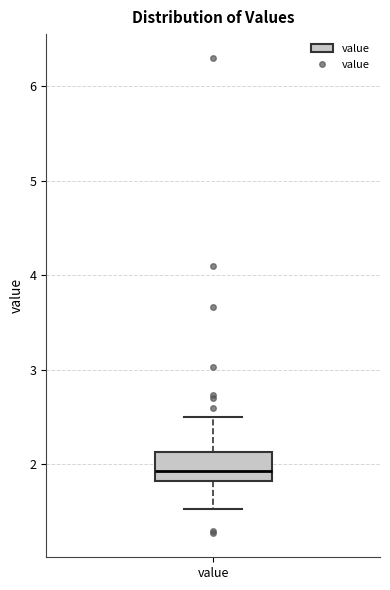

Read this box plot against the y-axis: the position of the median line, the range covered by the box, and the ends of both whiskers. The values are not printed on the chart, so give them approximately, as read against the axis.

median 1.9, box 1.8 to 2.1, whiskers 1.5 to 2.5